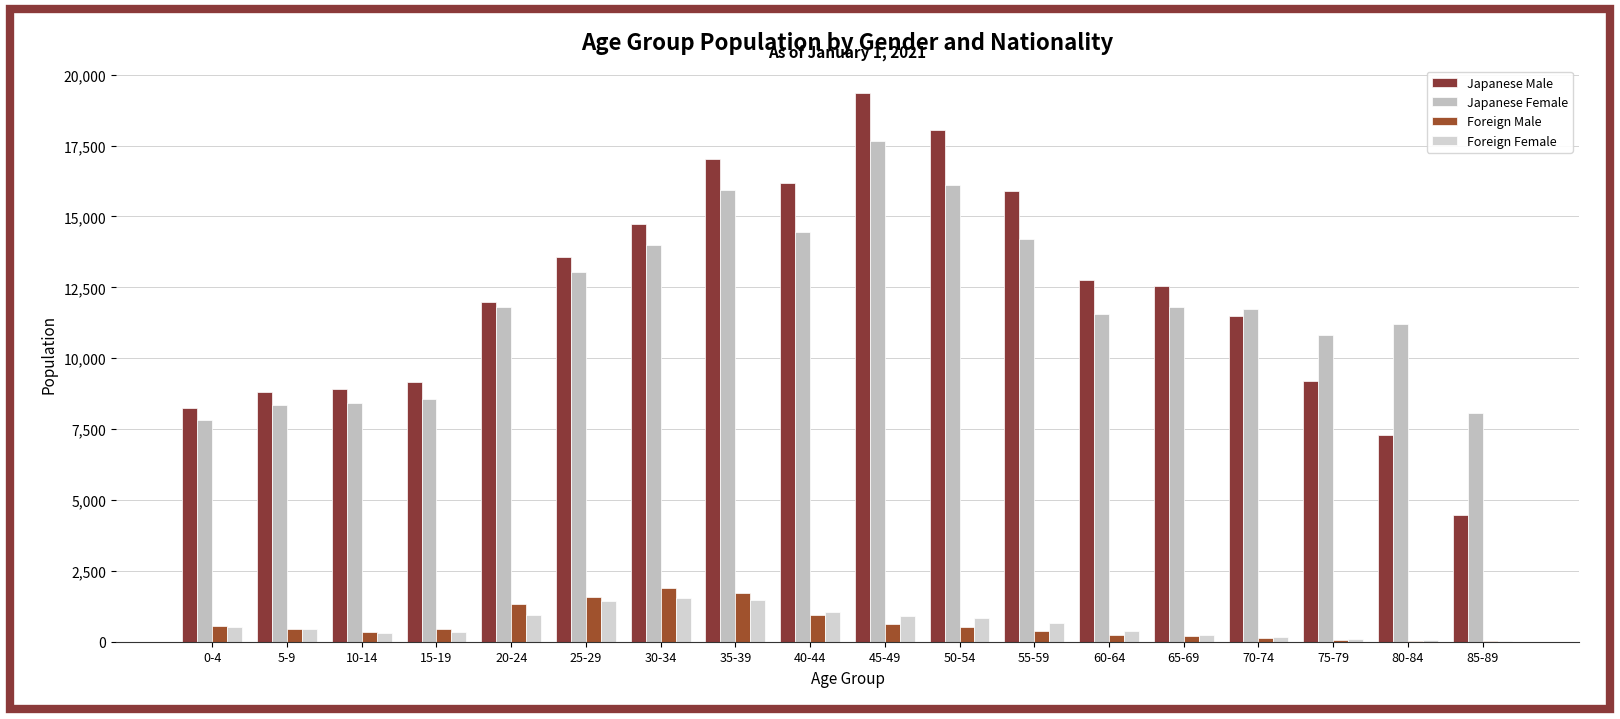

Rank the series at 25-29 from lowest to highest value.

Foreign Female, Foreign Male, Japanese Female, Japanese Male